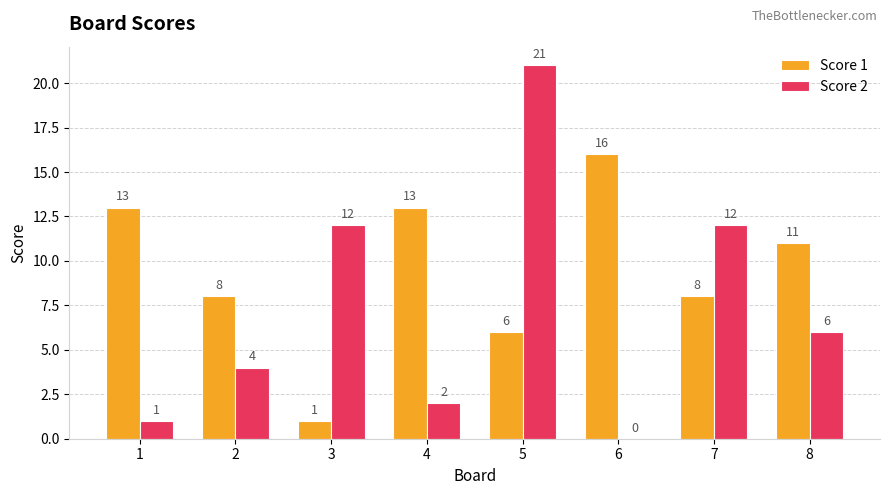

What is the sum of the Score 2 values at 4 and 3?

14